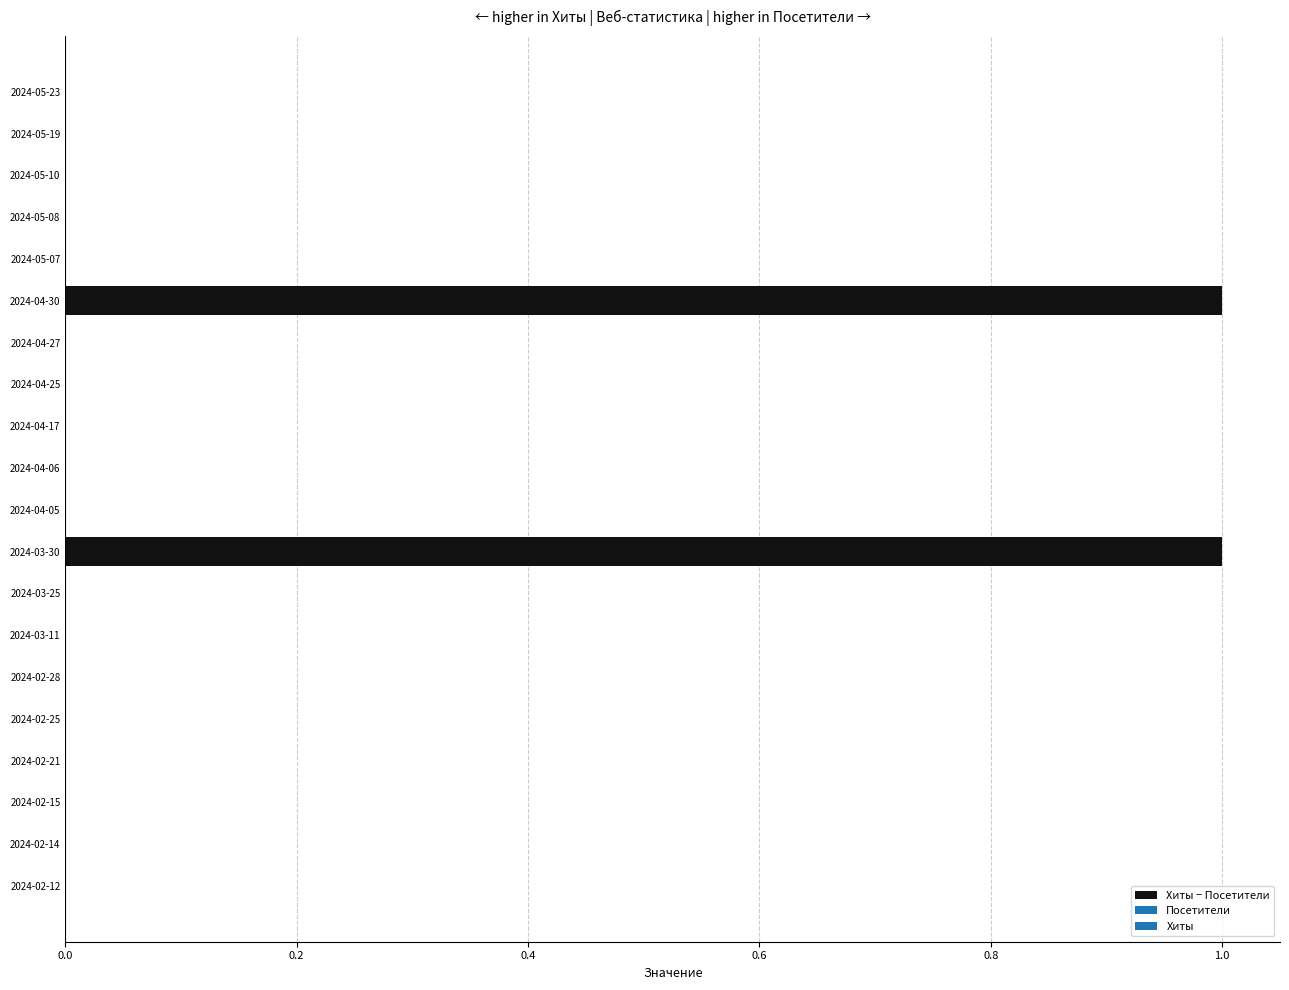

Between 2024-03-11 and 2024-04-30, which is larger?

2024-04-30